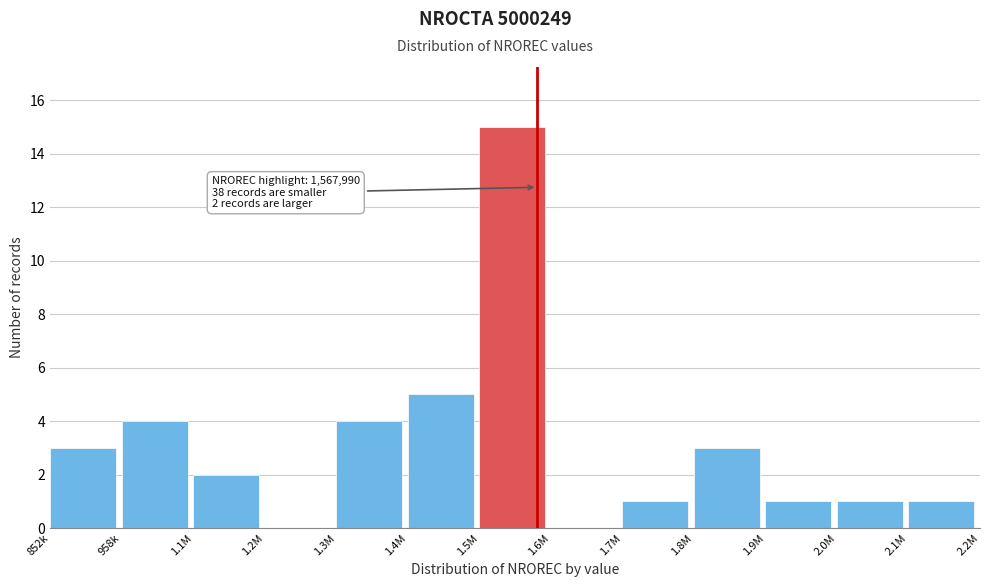

Reading left to right, transcribe all the data shown in this chart.

852k=3	958k=4	1.1M=2	1.2M=0	1.3M=4	1.4M=5	1.5M=15	1.6M=0	1.7M=1	1.8M=3	1.9M=1	2.0M=1	2.1M=1